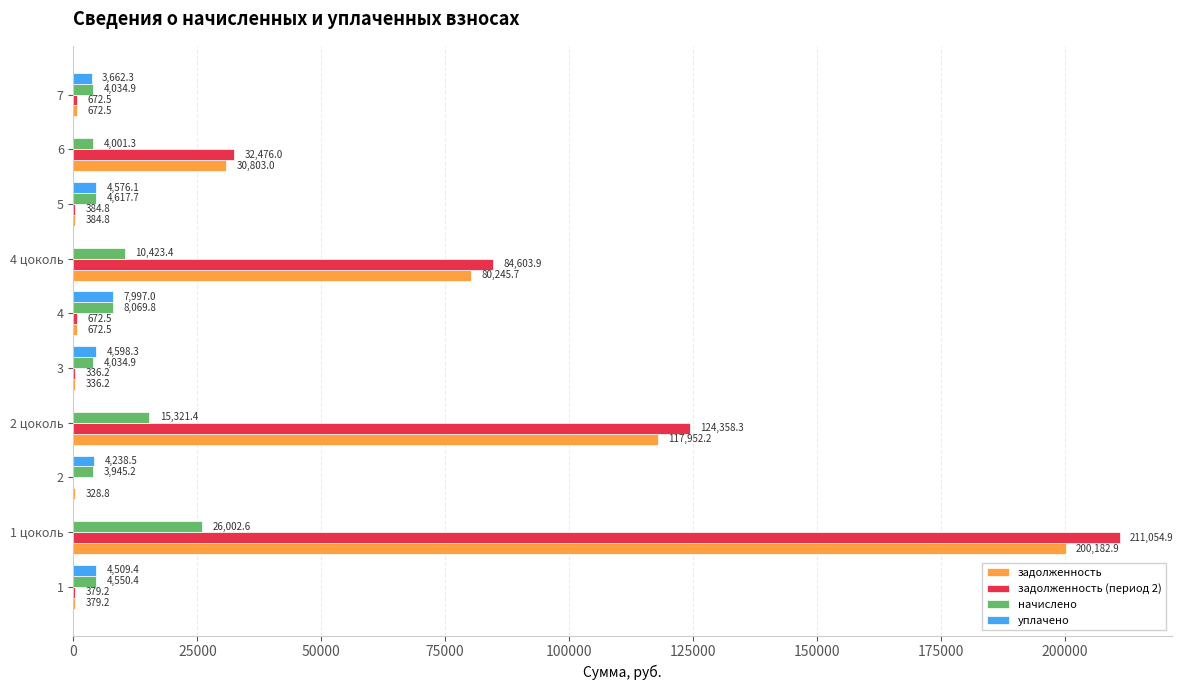

Where is задолженность (период 2) nearest to the value 105527?

2 цоколь